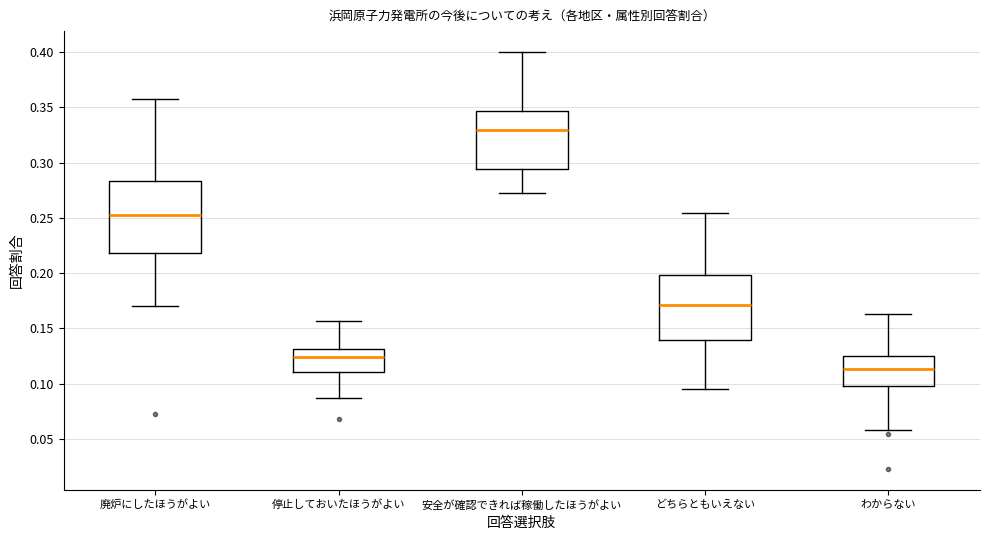

Where does the upper whisker of the box for 安全が確認できれば稼働したほうがよい end on the y-axis? The values are not printed on the chart, so give them approximately, as read against the axis.

0.400